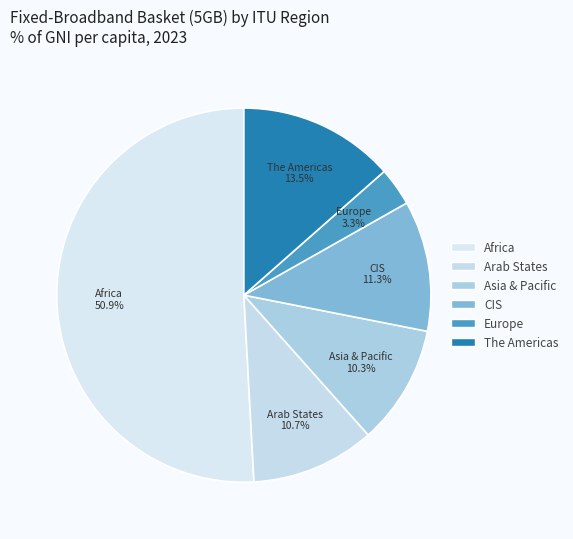

What is the majority slice?

Africa